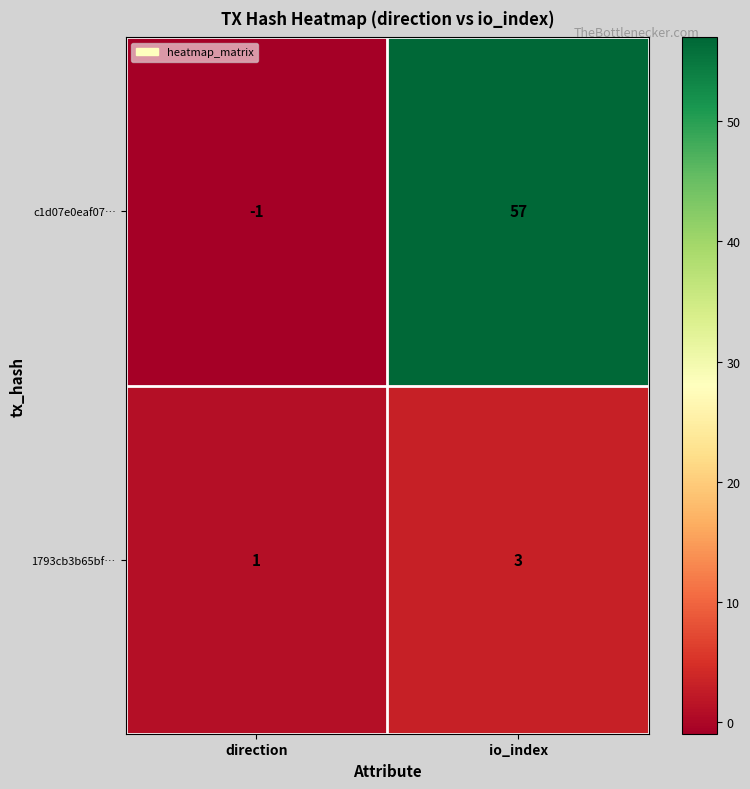

True or false: c1d07e0eaf07… has a value of 34 at io_index.

False